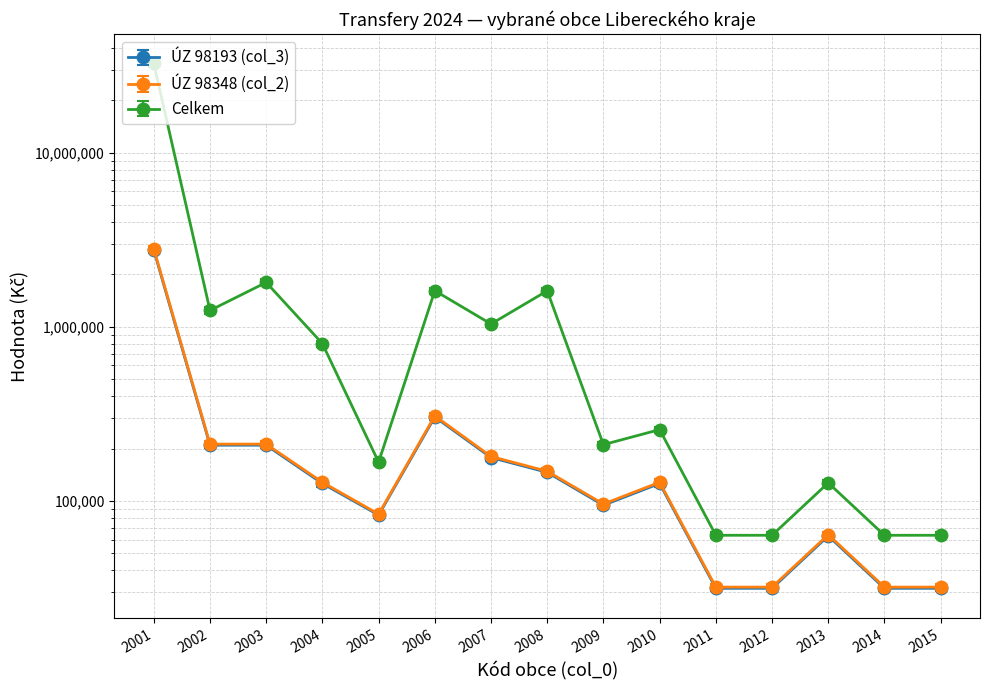

Which series has the largest range (max minus min)?

Celkem